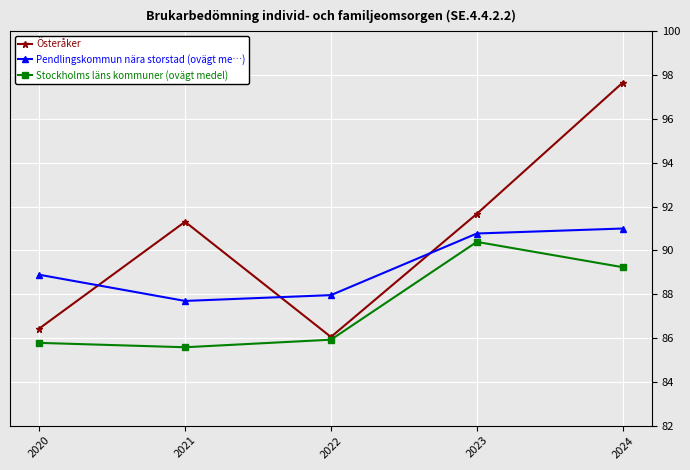

Is it true that Österåker equals 127.0 at 2021?

False